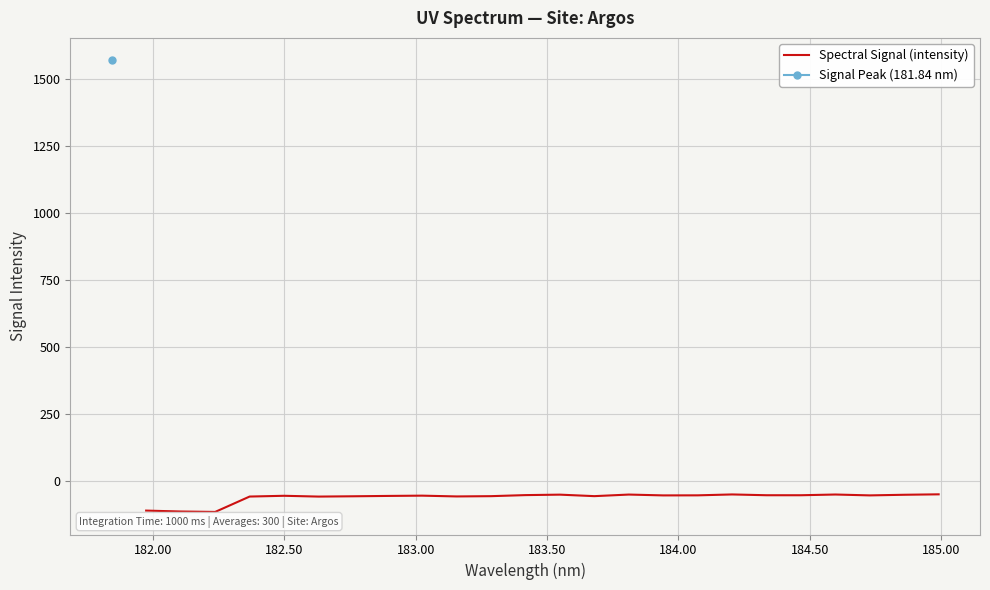

How many values exceed -53?

10